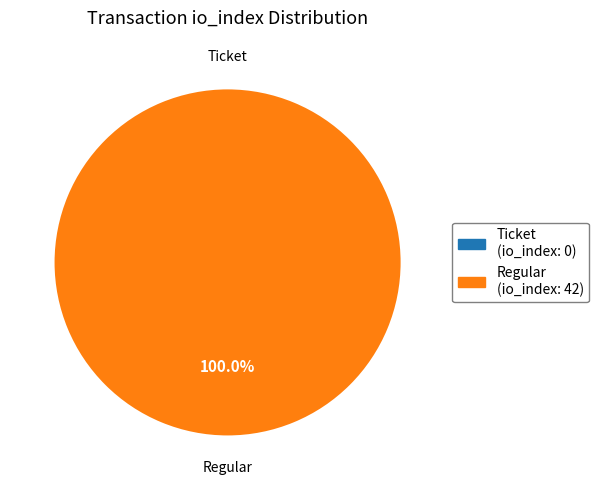

To the nearest percent, what percentage of the pie is Regular?

100%